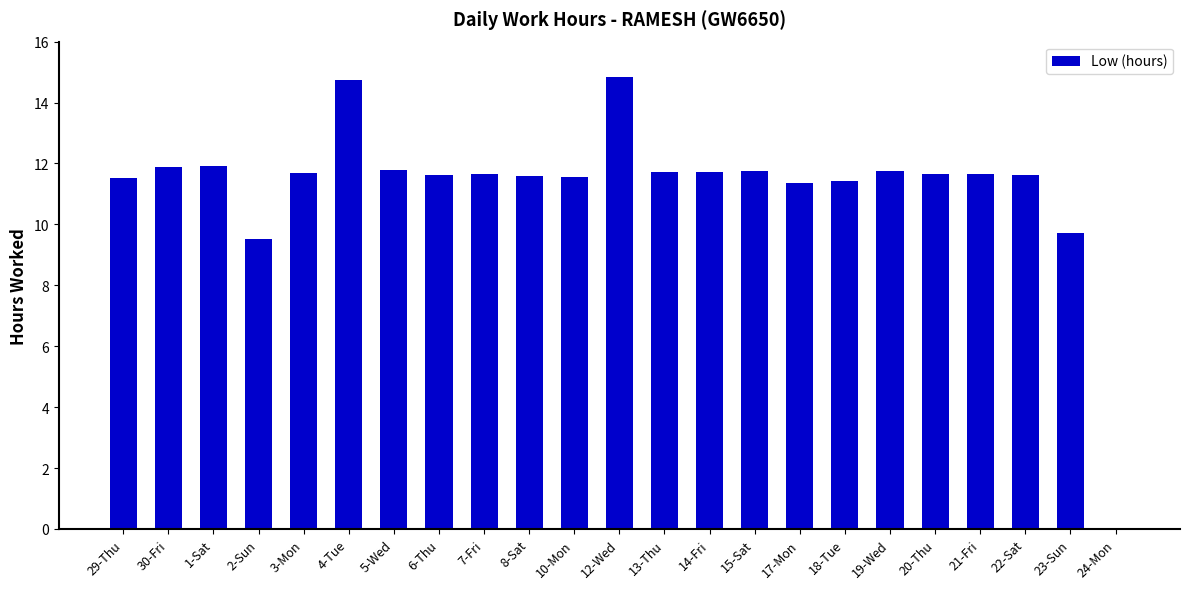

What is the difference between the values at 7-Fri and 2-Sun?

2.1